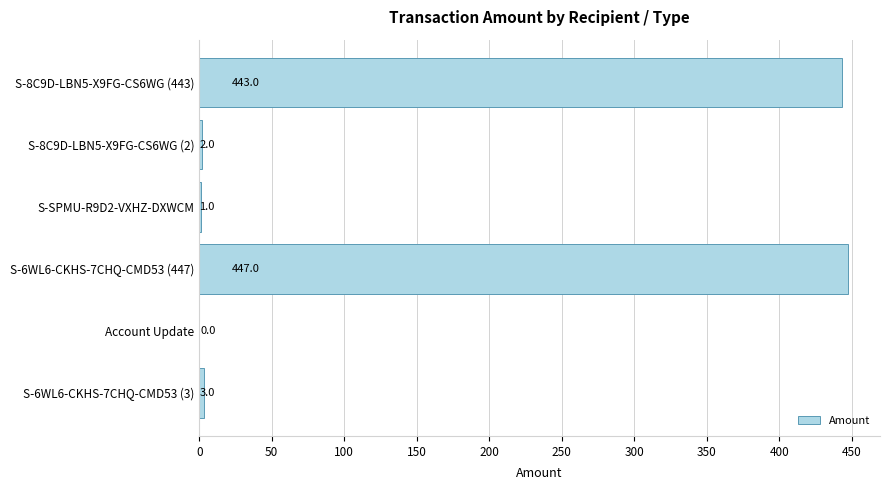

What is the greatest value displayed?

447